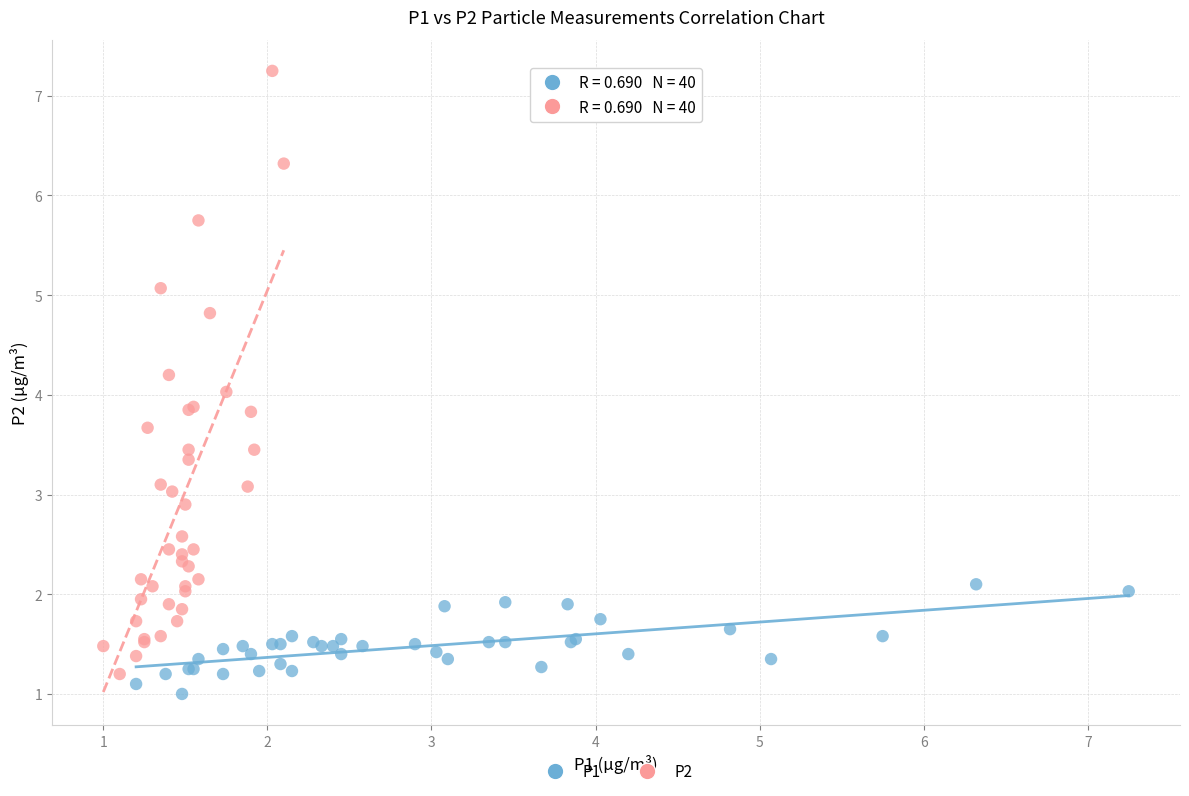

What are all the series names shown in the legend?

P1, P2